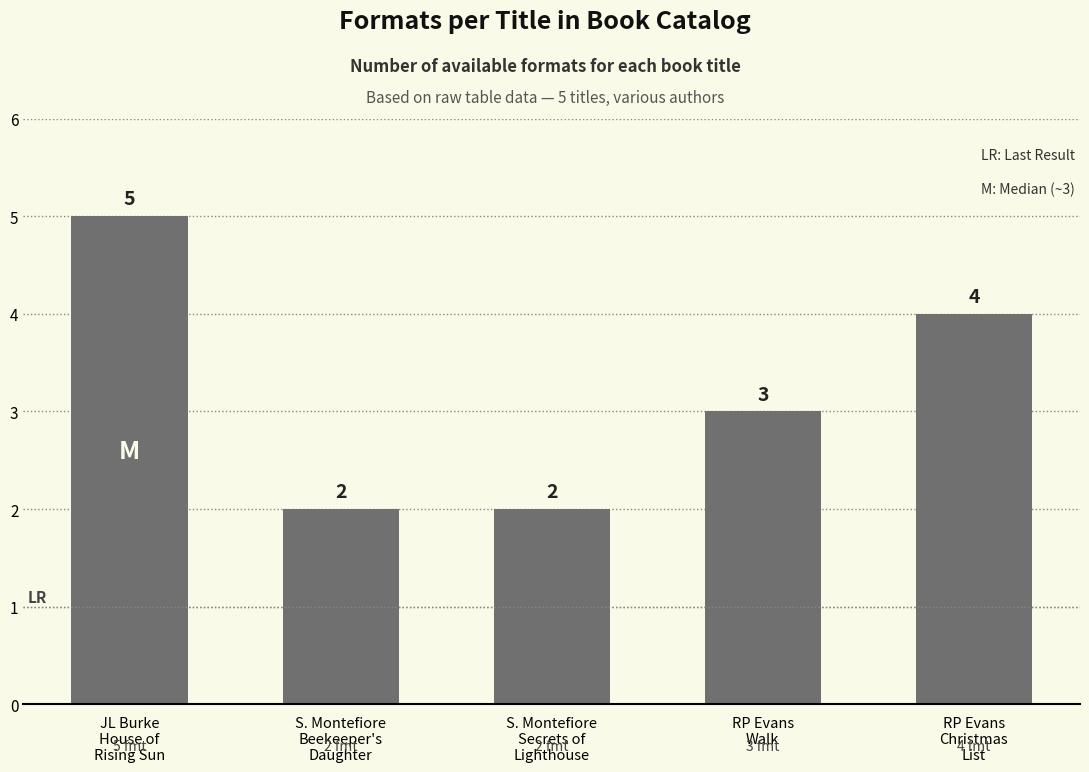

Count the number of data series in this chart.

1